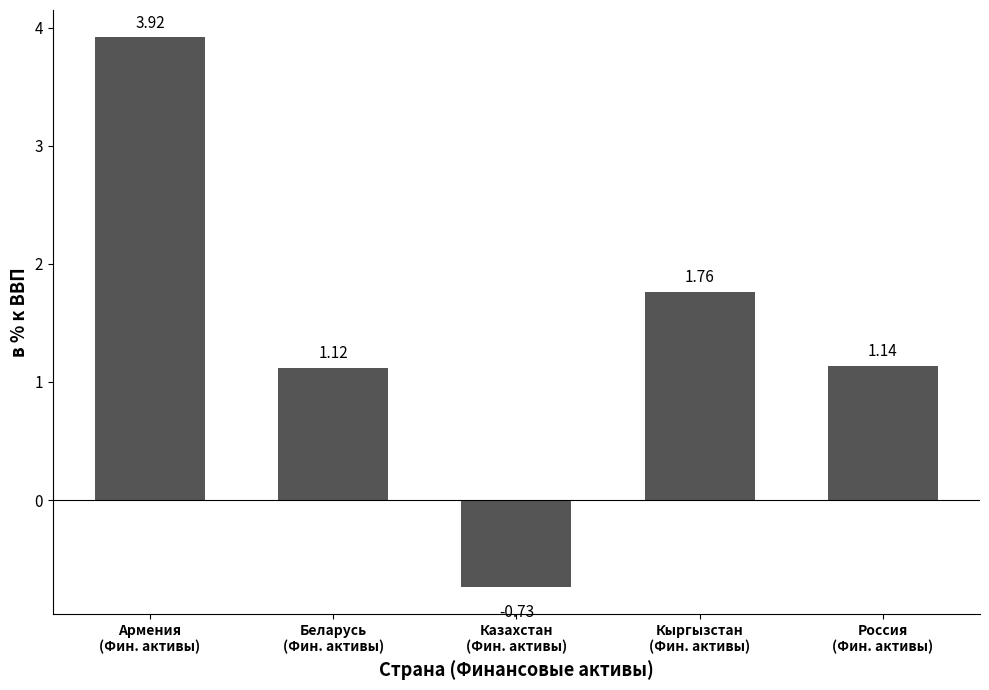

What is the change in value from Армения
(Фин. активы) to Казахстан
(Фин. активы)?

-4.7